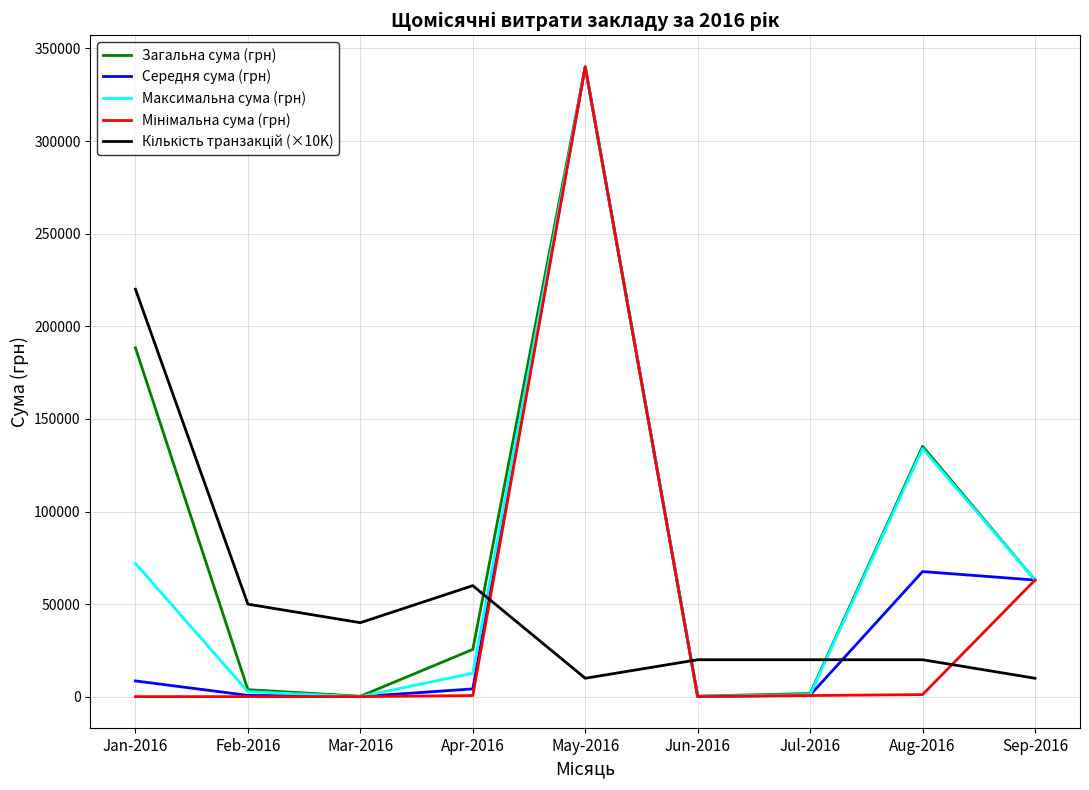

How many values in the Загальна сума (грн) series are below 25562?

4